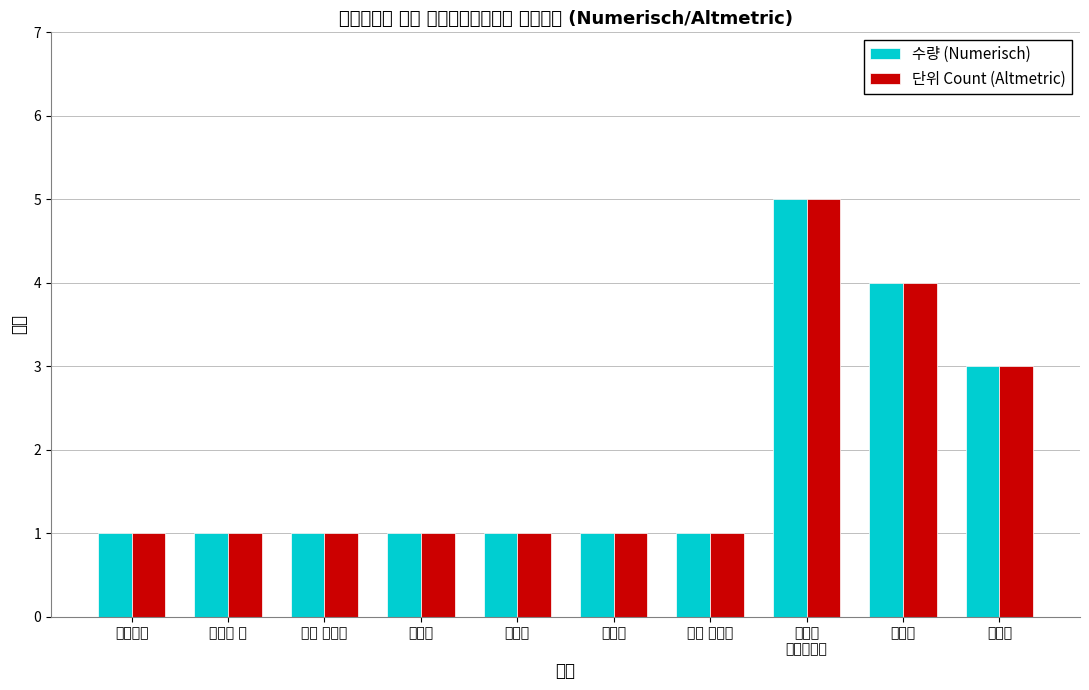

What is the difference between the maximum and minimum values in the 단위 Count (Altmetric) series?

4